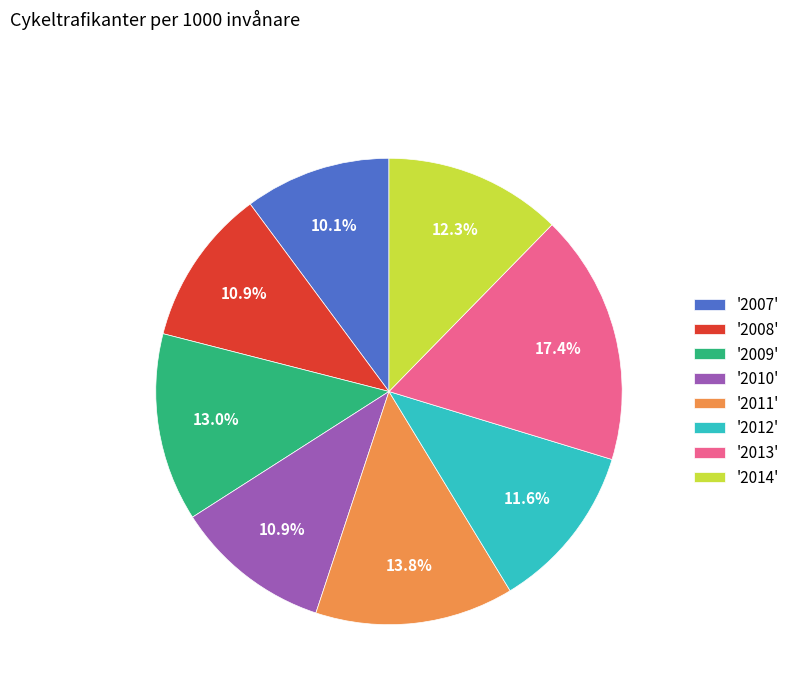

Count the number of slices in the pie.

8